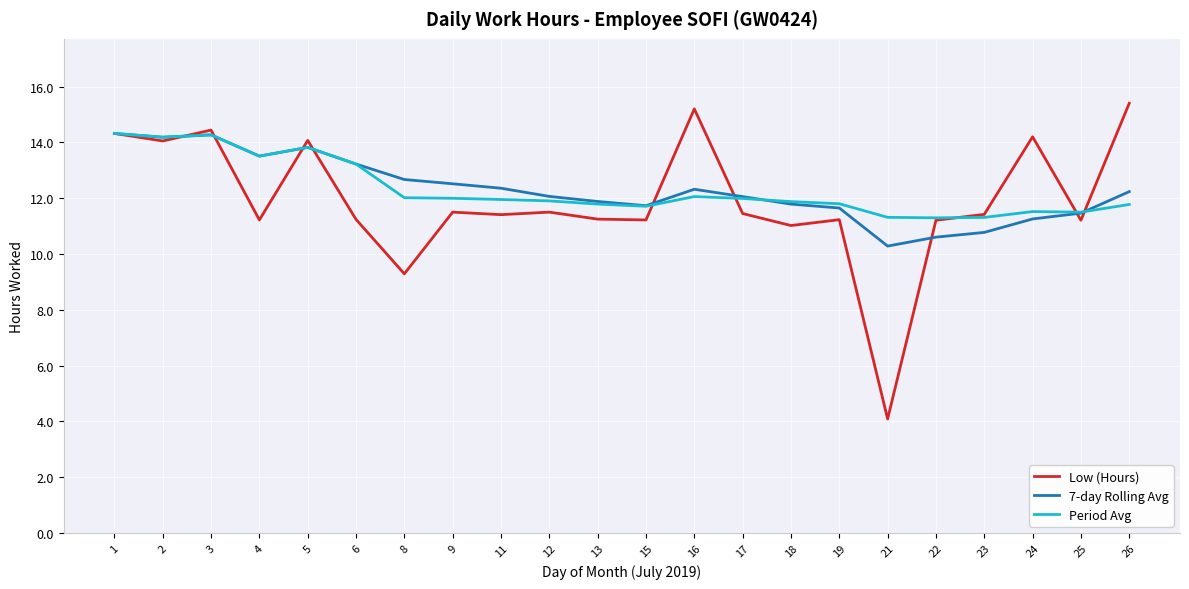

What is the sum of all Period Avg values?

271.1